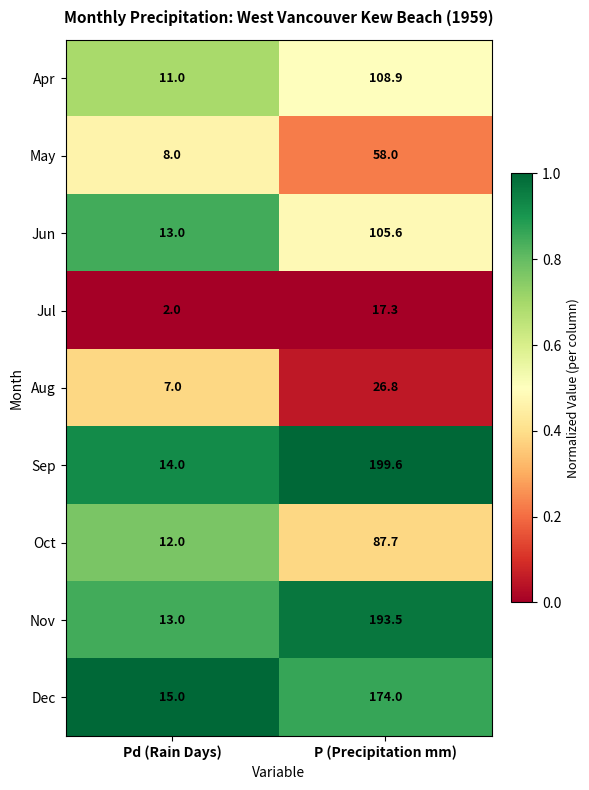

Where is Oct nearest to the value 49?

Pd (Rain Days)